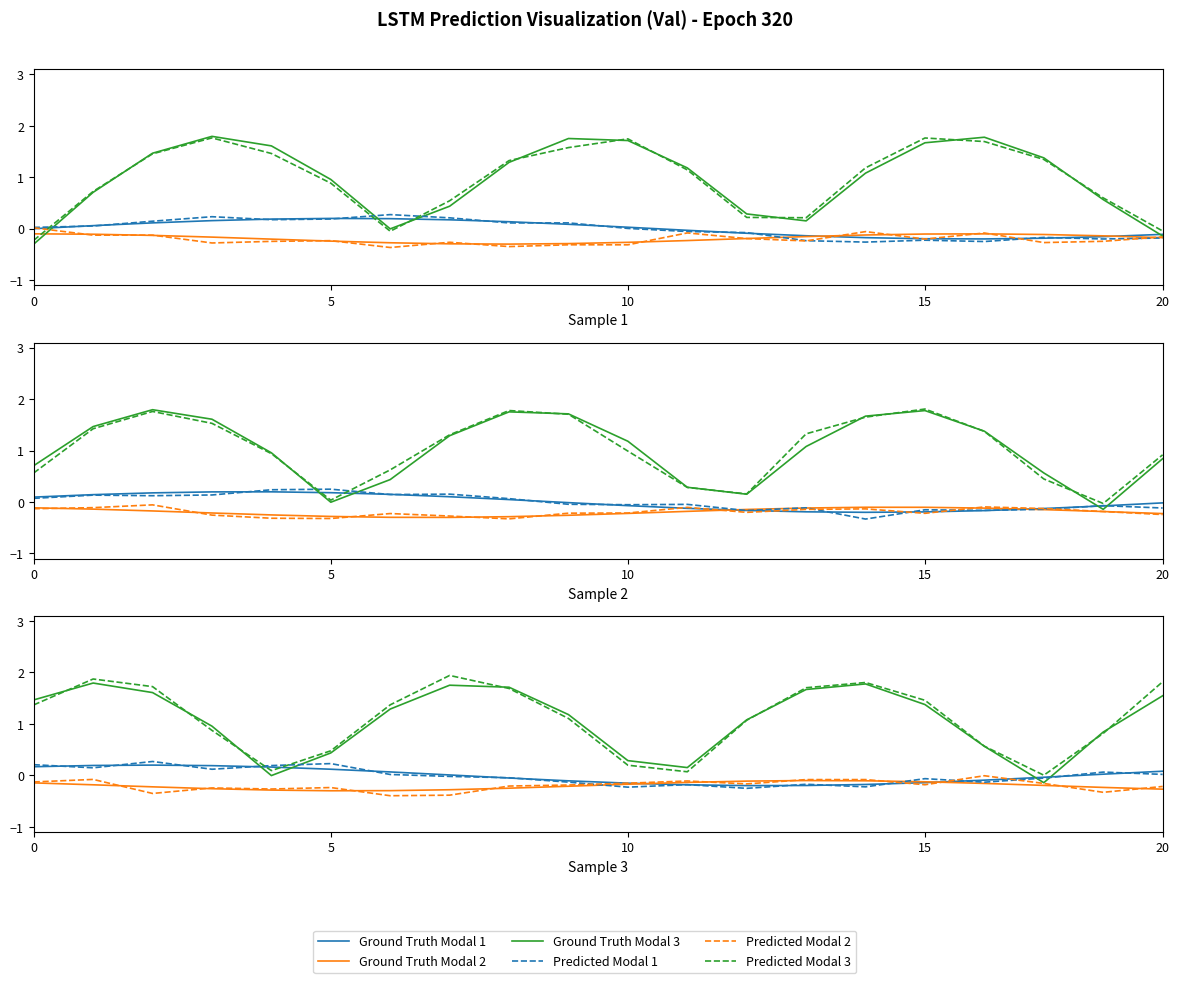

List the series in order of their peak value, highest first.

Predicted Modal 3, Ground Truth Modal 3, Predicted Modal 1, Ground Truth Modal 1, Predicted Modal 2, Ground Truth Modal 2